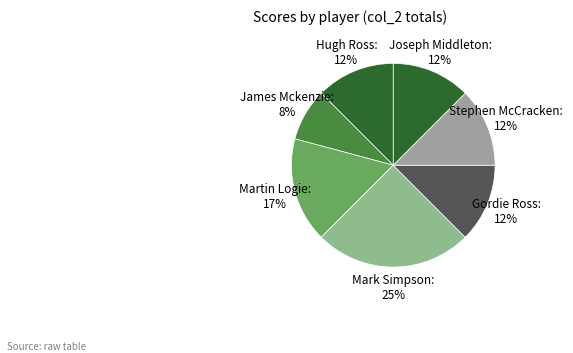

Count the number of slices in the pie.

7